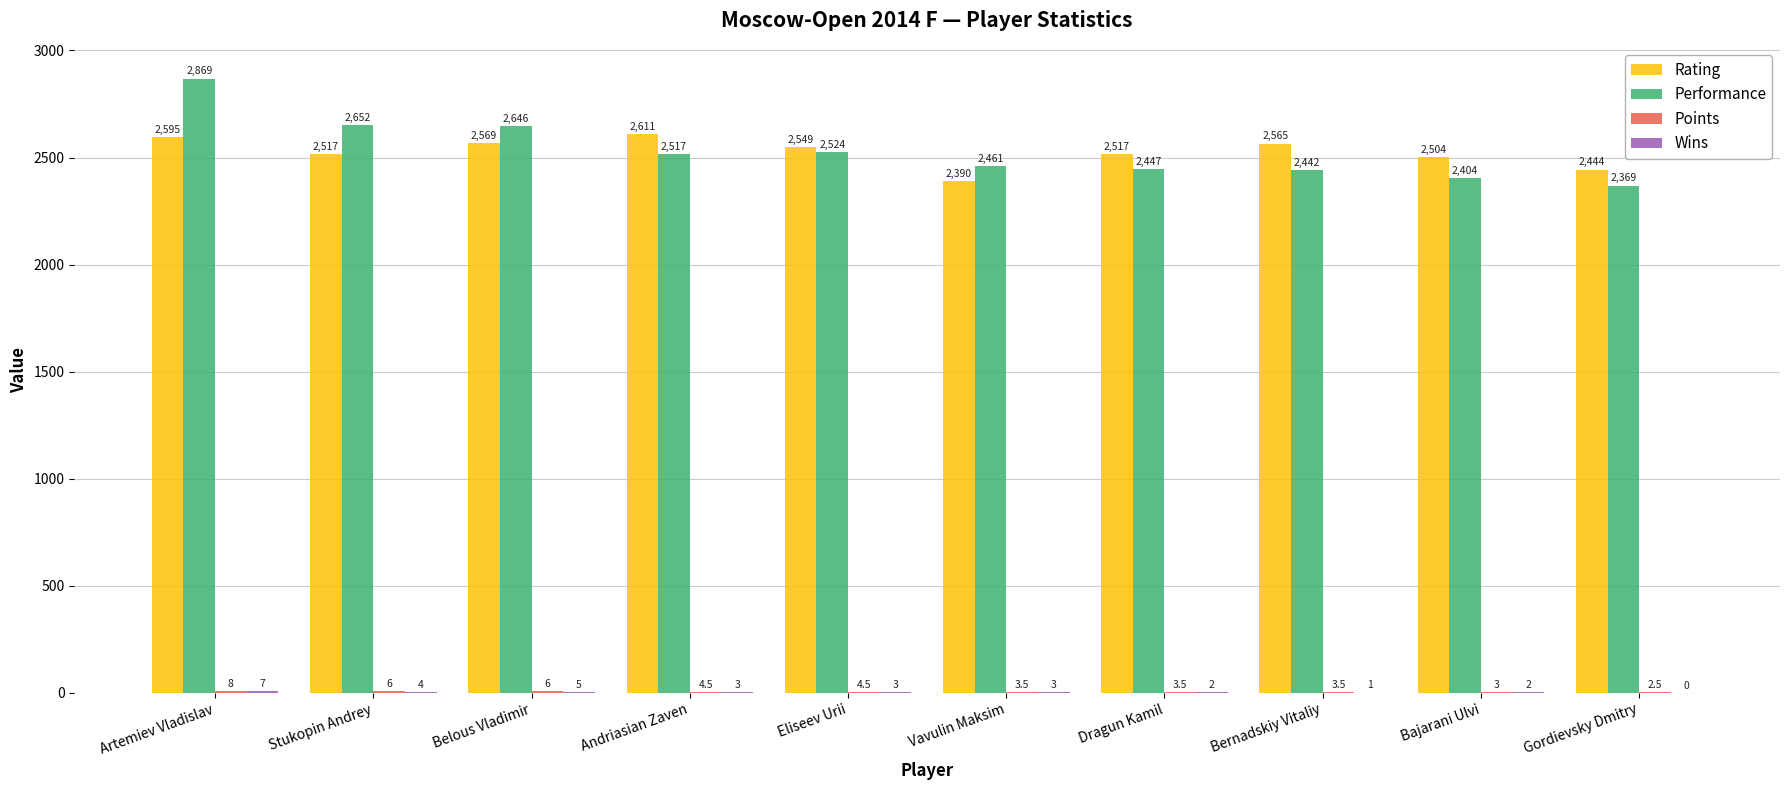

At which category does the chart reach its peak across all series?

Artemiev Vladislav